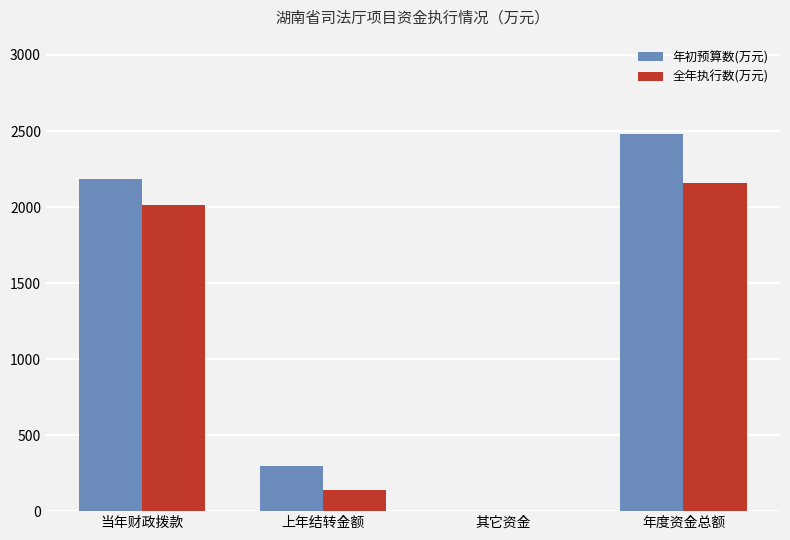

What is the highest value of the 年初预算数(万元) series?

2480.6